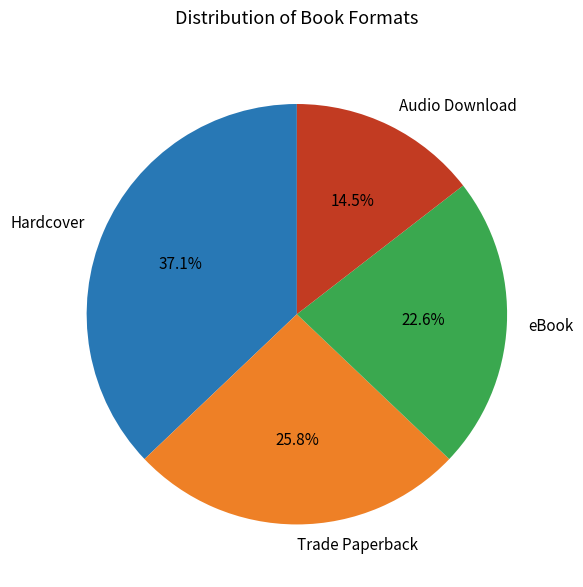

To the nearest percent, what percentage of the pie is Trade Paperback?

26%